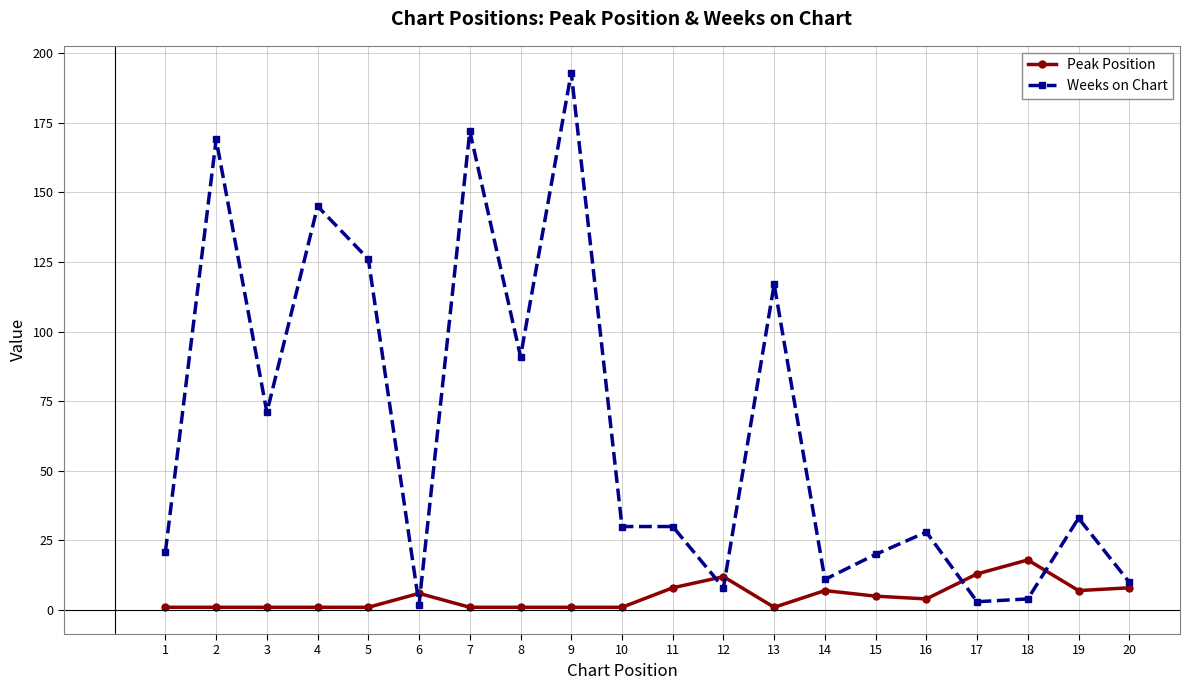

How many data points in Peak Position are less than 4?

10